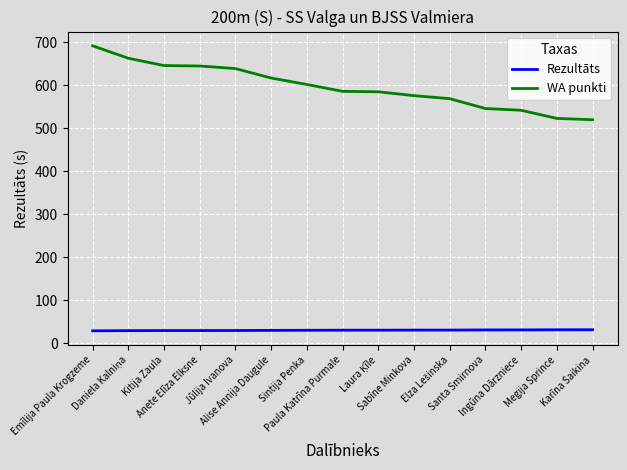

Which series has the largest range (max minus min)?

WA punkti